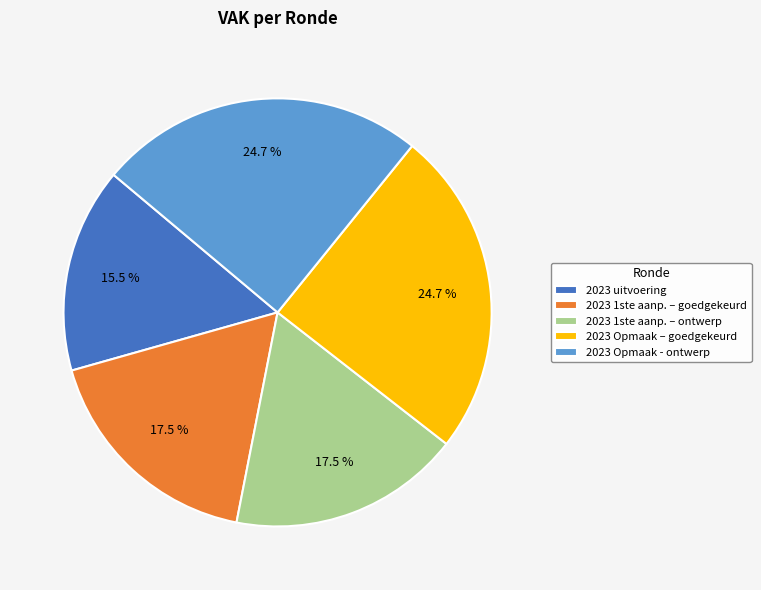

What is the smallest slice in the pie chart?

2023 uitvoering